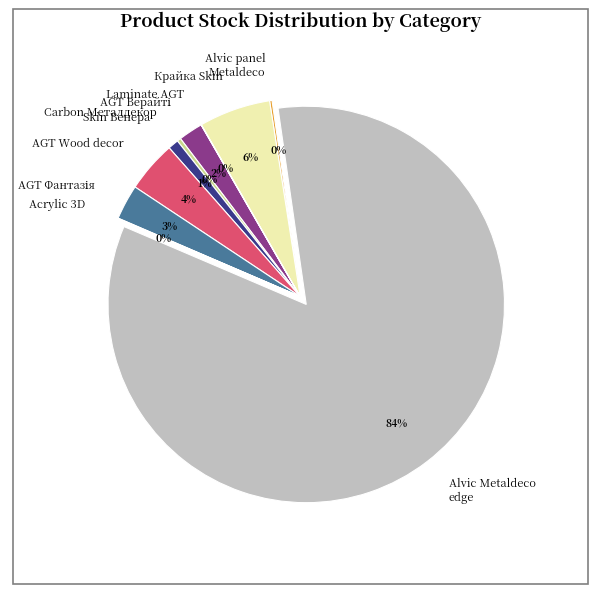

What is the largest slice in the pie chart?

Alvic Metaldeco edge